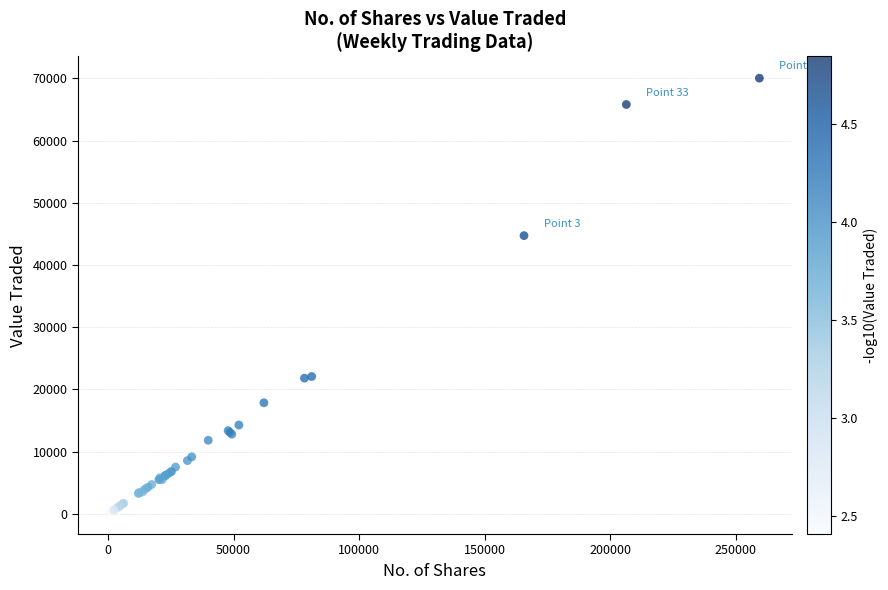

What Y value in the scatter plot is closest to 35149?

44733